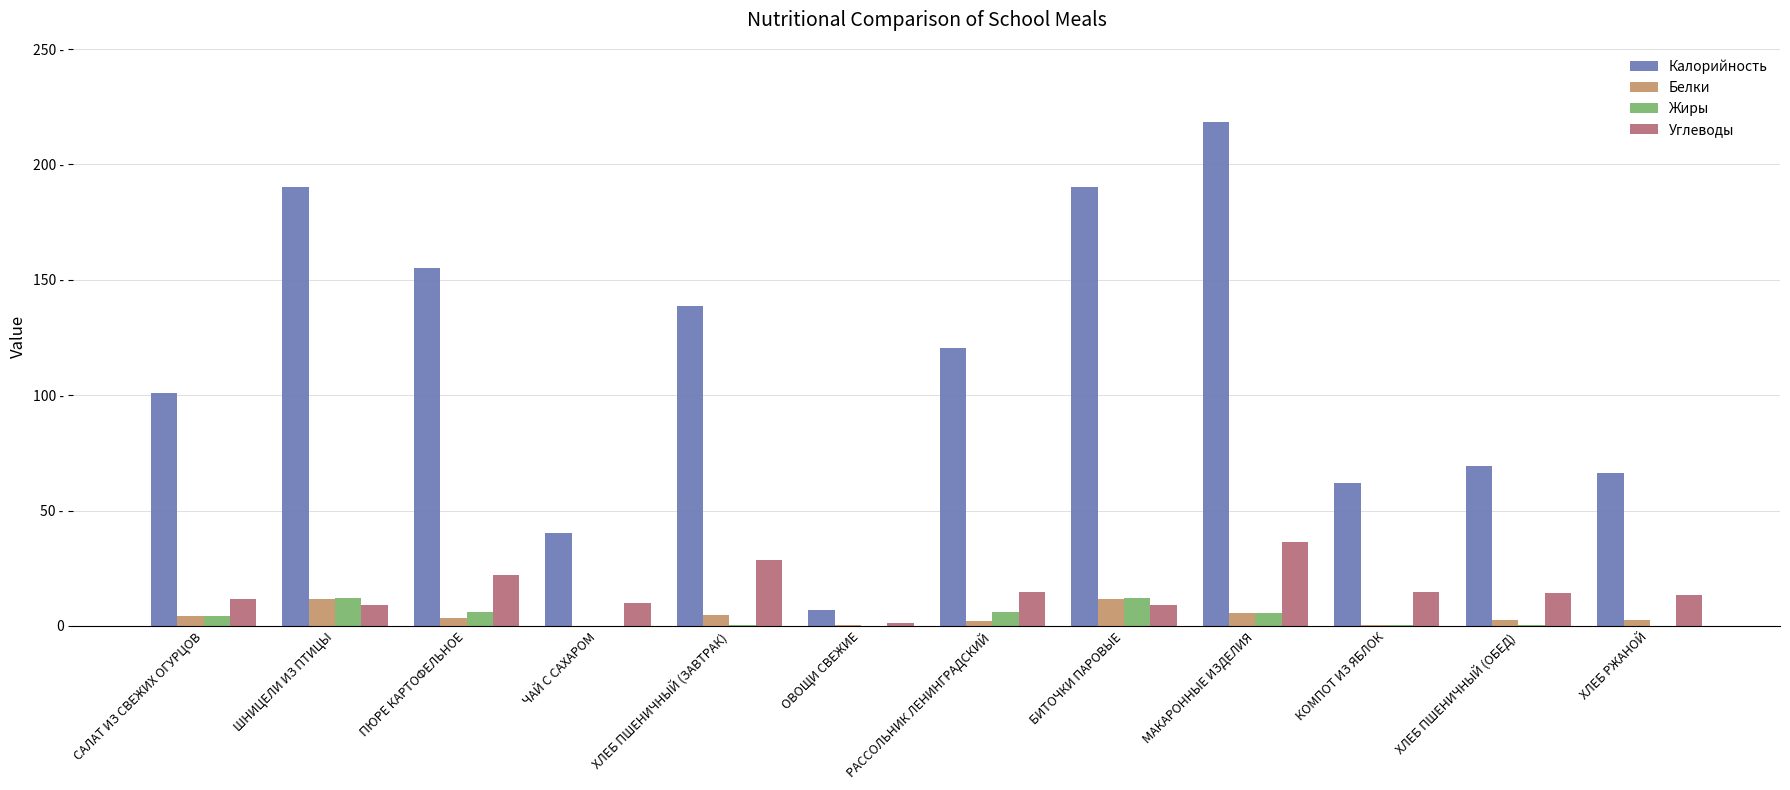

At which category is the sum across all series the highest?

МАКАРОННЫЕ ИЗДЕЛИЯ